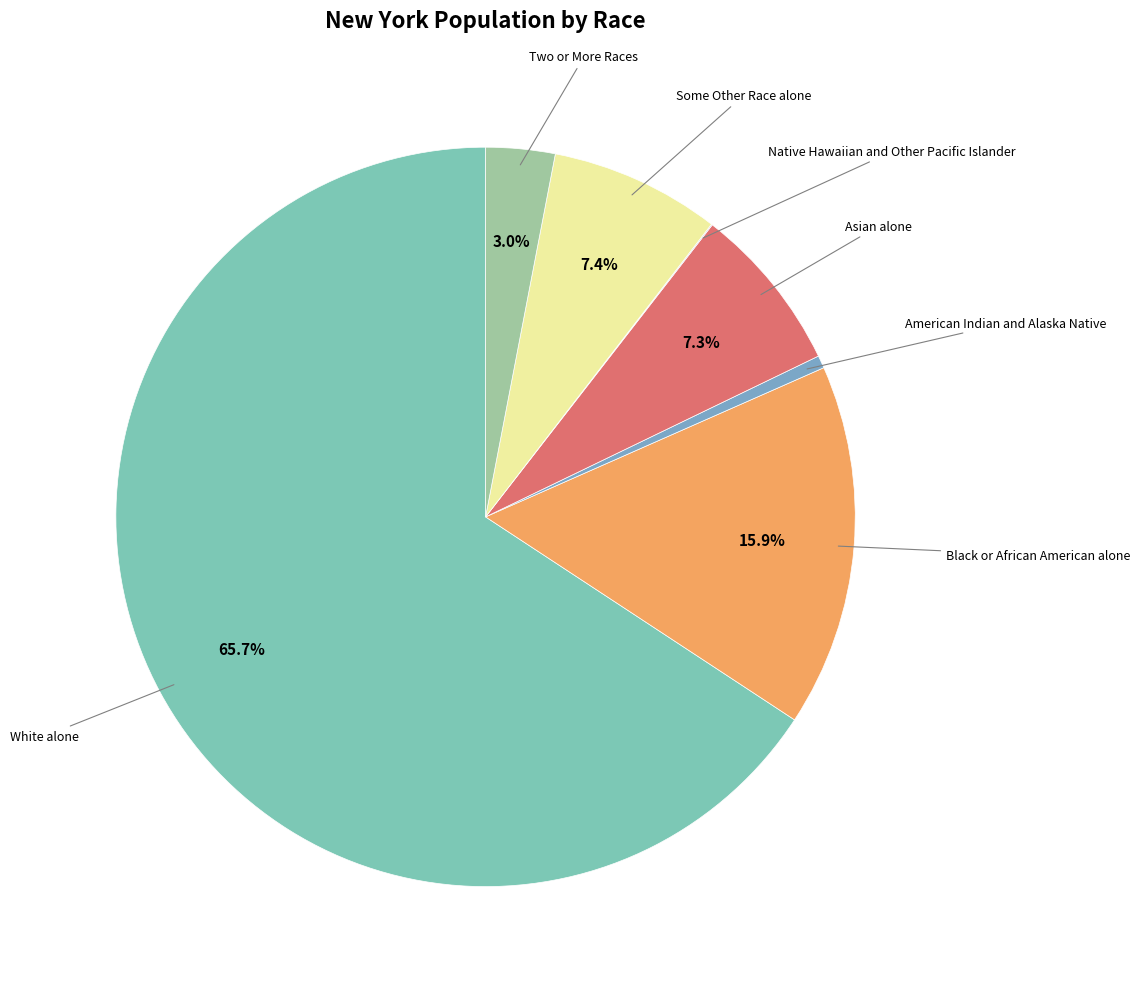

How many segments does this pie chart have?

7